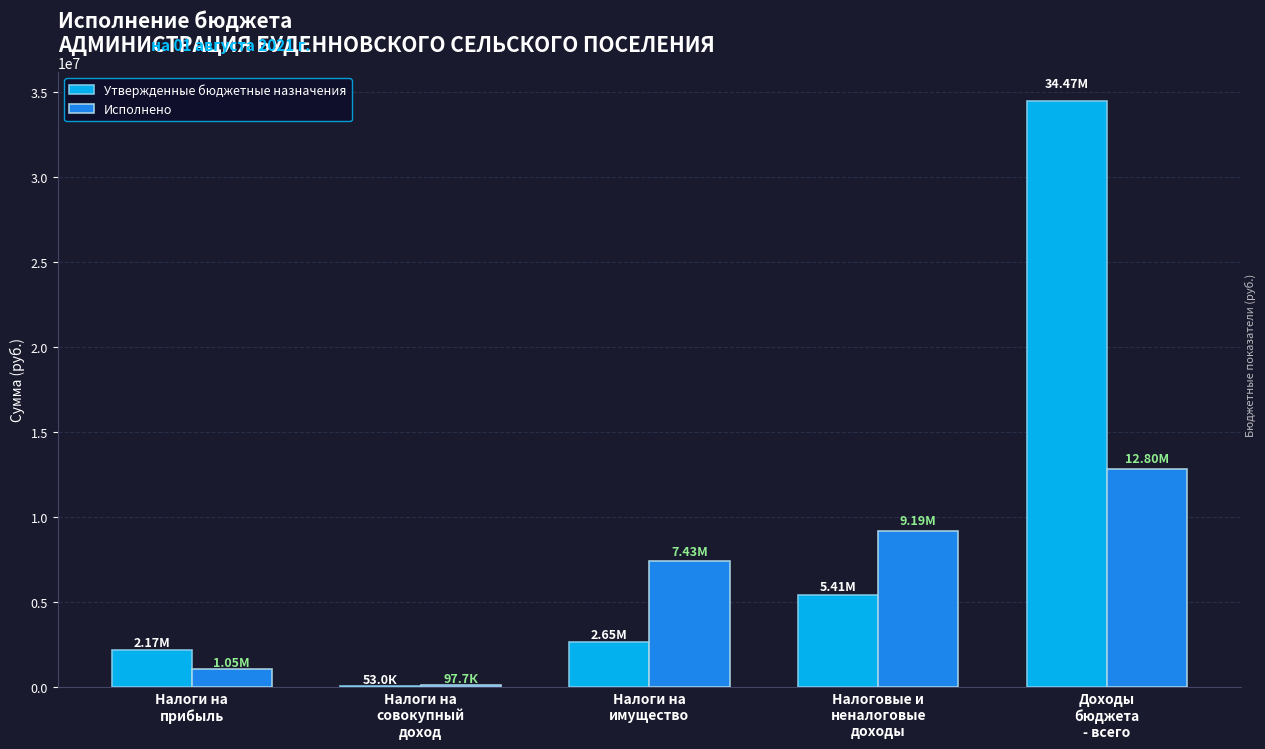

Reading right to left, what are all the values shown in this chart?

Утвержденные бюджетные назначения: 34465100.0	5410400.0	2647000.0	53000.0	2168100.0
Исполнено: 12801031.6	9192708.5	7429581.3	97682.9	1046957.3